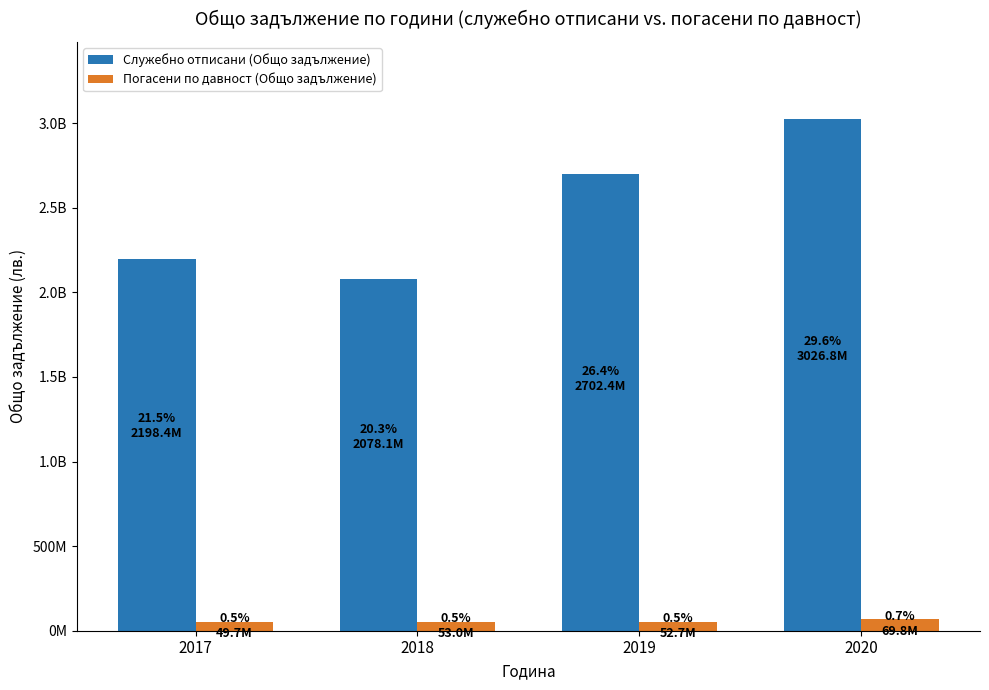

What is the smallest value displayed?

49658674.6